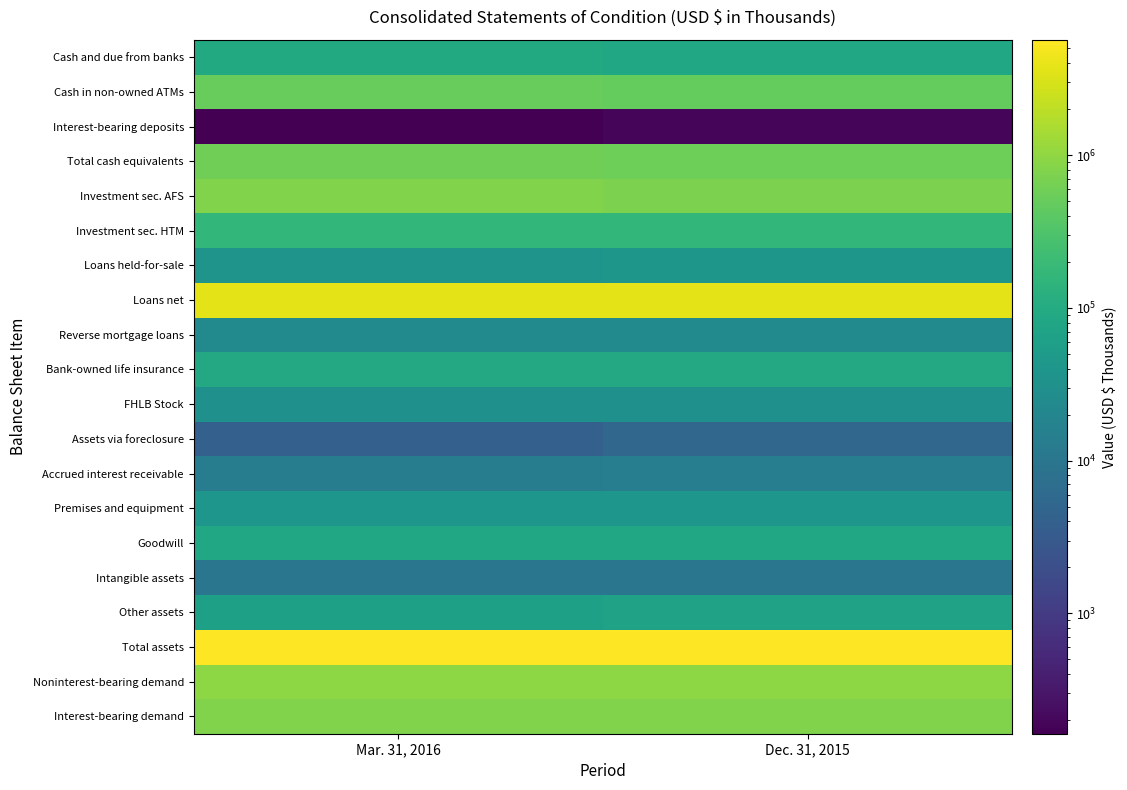

At how many categories does at least one series exceed 3498898?

2